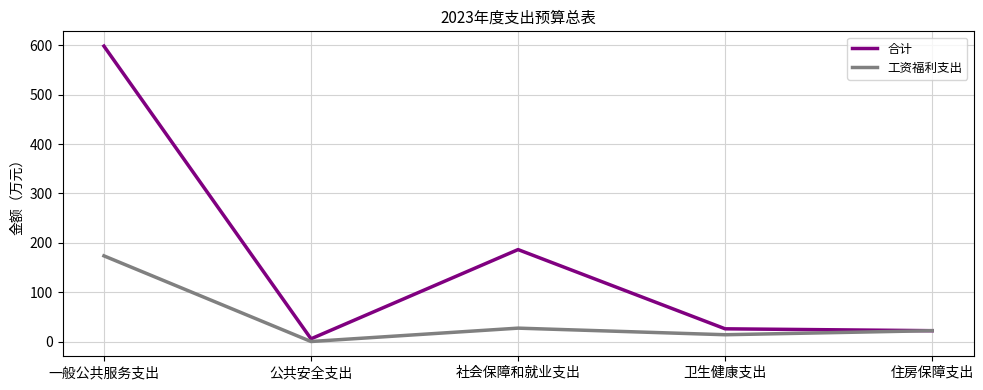

Which category has the lowest value in the 工资福利支出 series?

公共安全支出